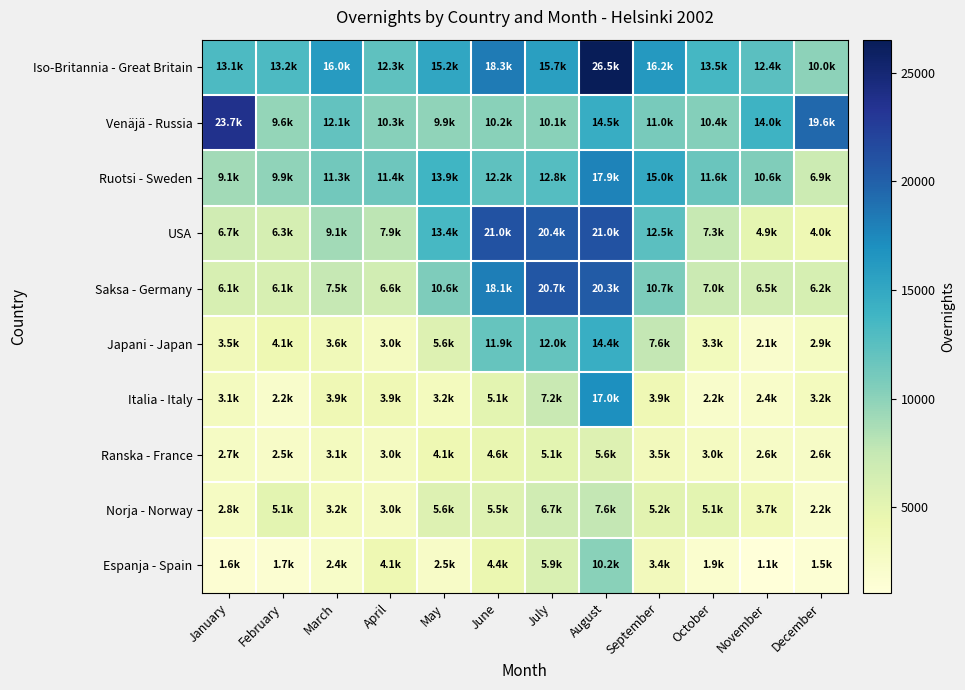

Rank the series by their maximum value, from lowest to highest.

Ranska - France, Norja - Norway, Espanja - Spain, Japani - Japan, Italia - Italy, Ruotsi - Sweden, Saksa - Germany, USA, Venäjä - Russia, Iso-Britannia - Great Britain